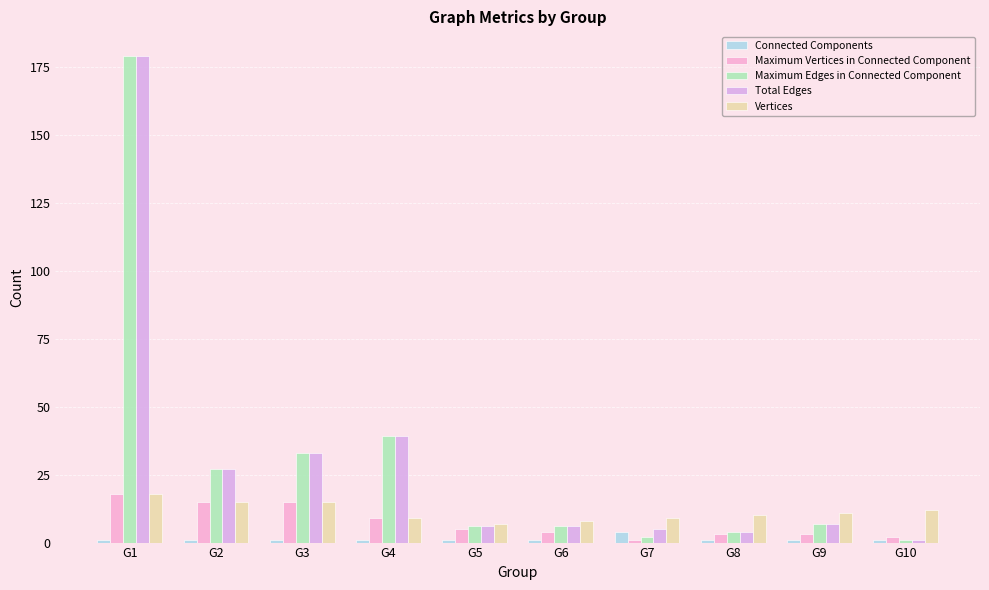

At which label is Vertices closest to 12?

G10